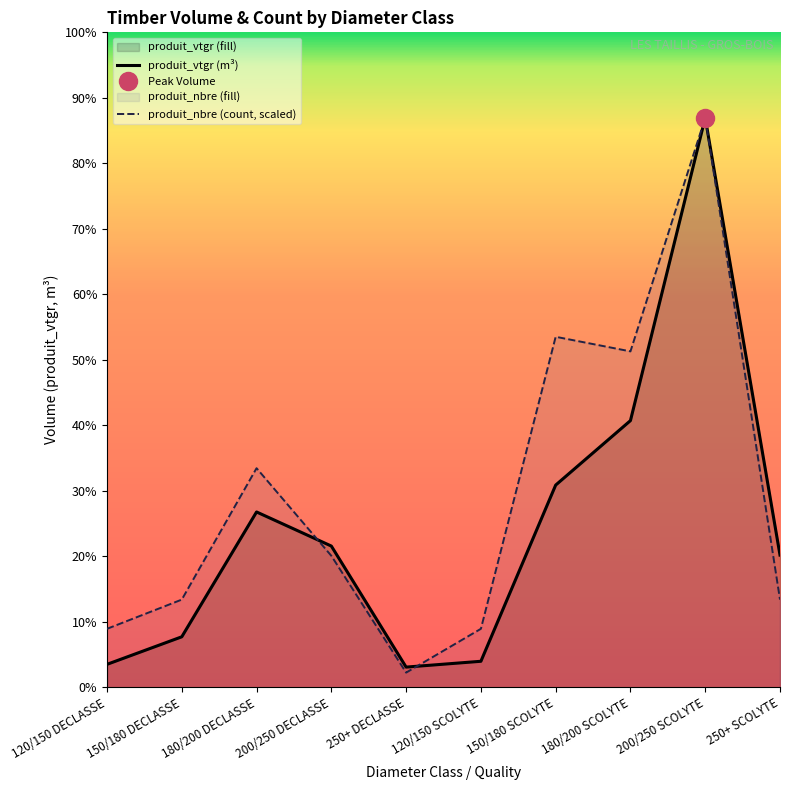

Rank the series at 150/180 SCOLYTE from lowest to highest value.

produit_vtgr (m³), produit_nbre (count, scaled)